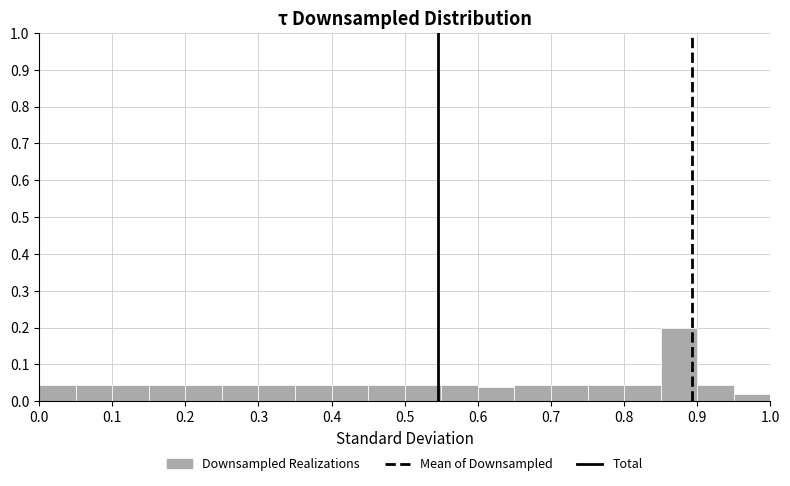

Over which range of the x-axis is the bar tallest?

0.85 to 0.90